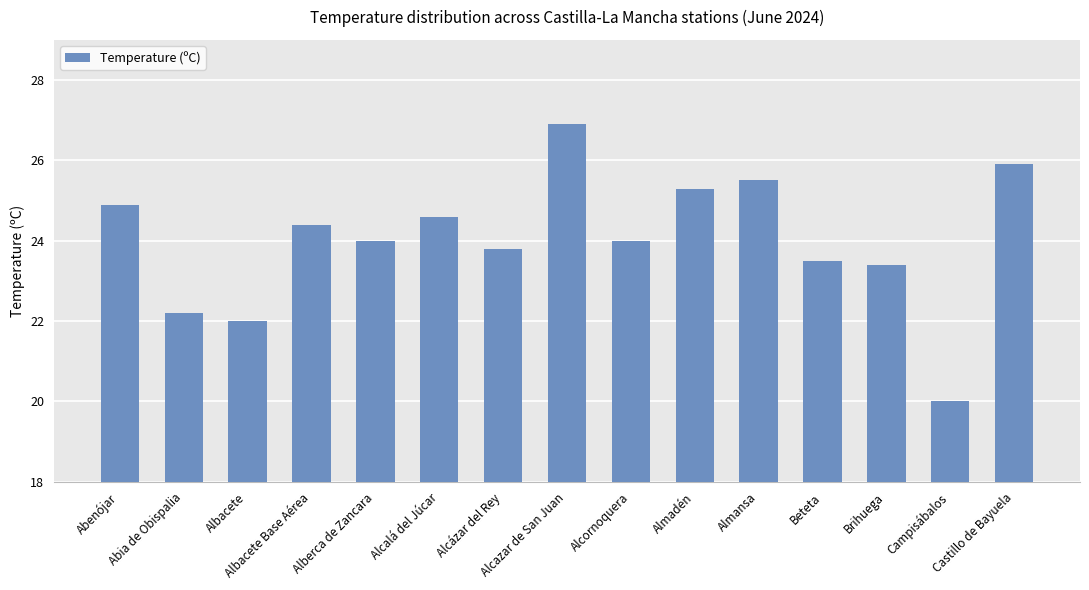

What is the greatest value displayed?

26.9